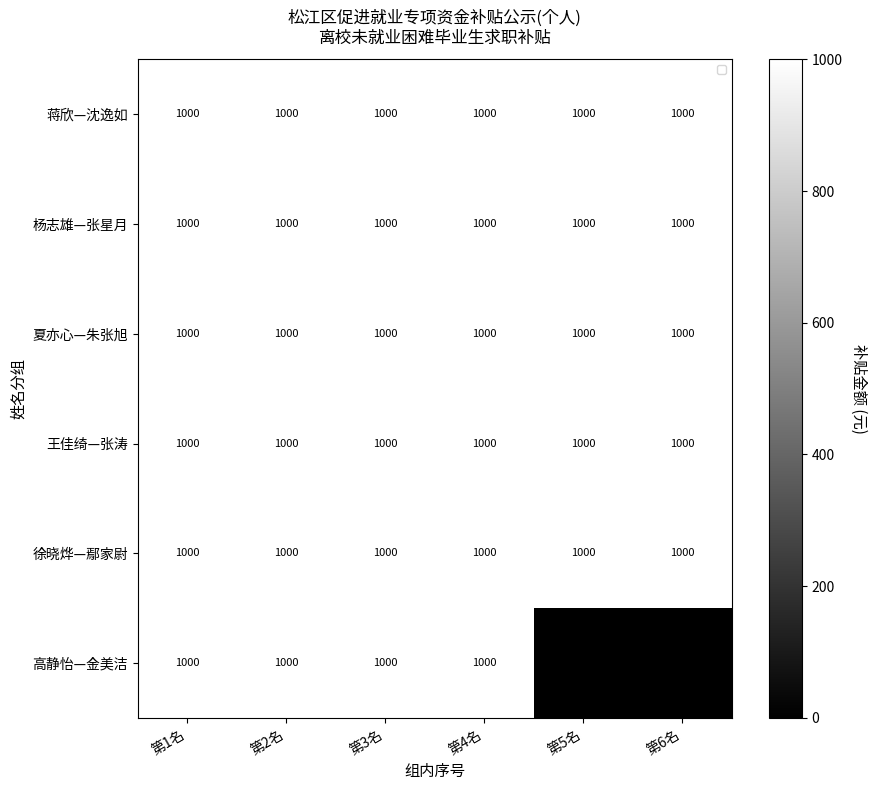

True or false: 高静怡—金美洁 has a value of 0 at 第6名.

True